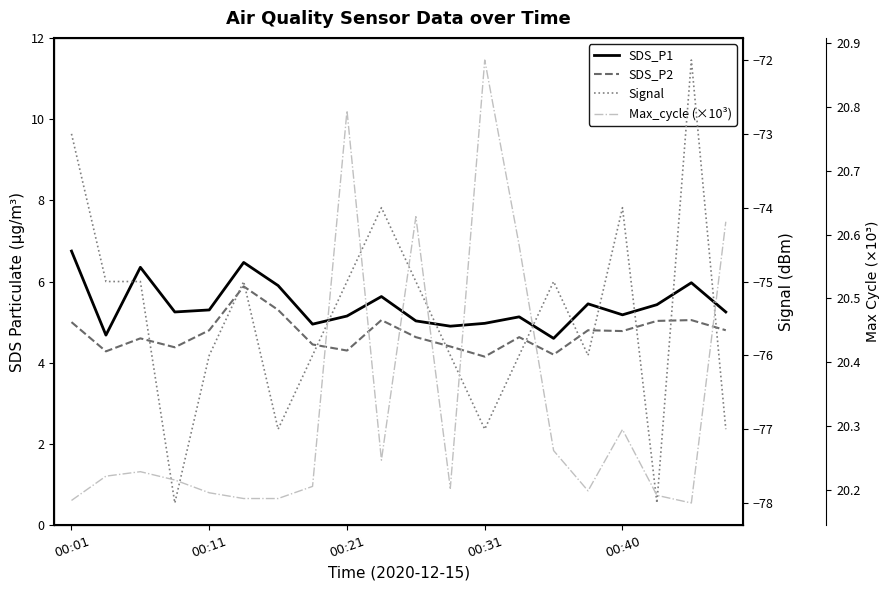

What is the sum of all Signal values?

-1510.0